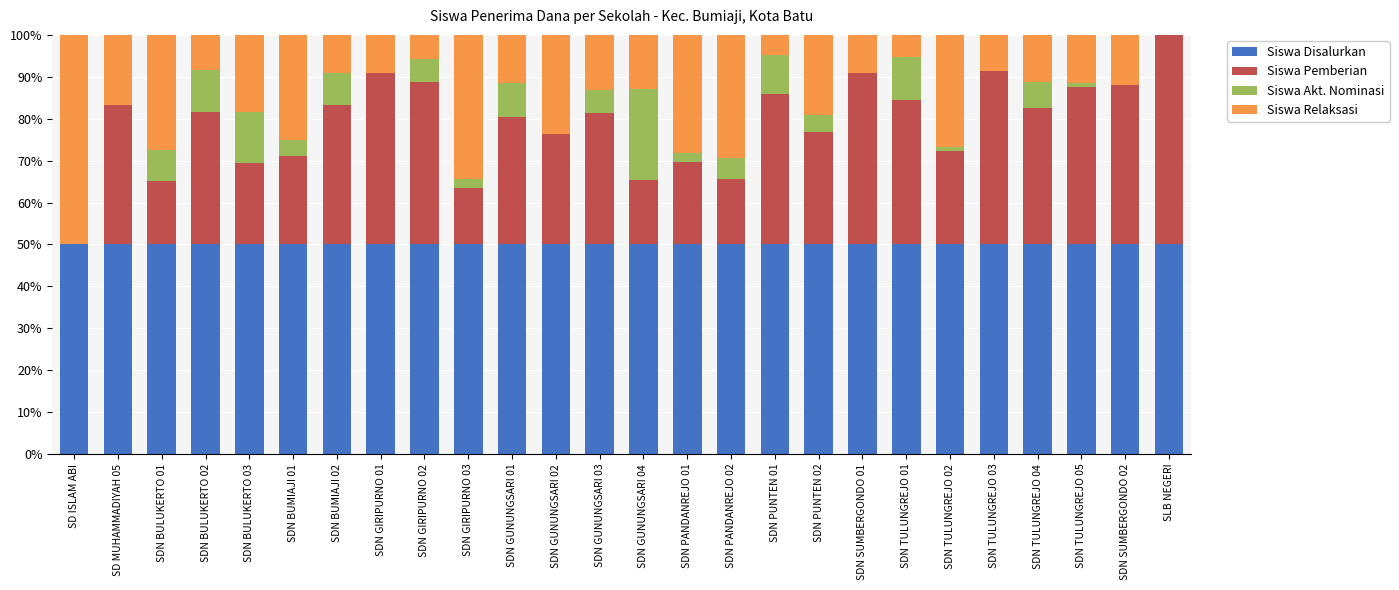

The Siswa Disalurkan series shows 23.5 at SDN GUNUNGSARI 02. True or false?

False